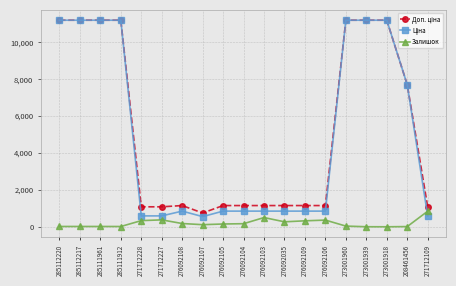

What is the value of the Залишок point at the 19th from the left?

843.0